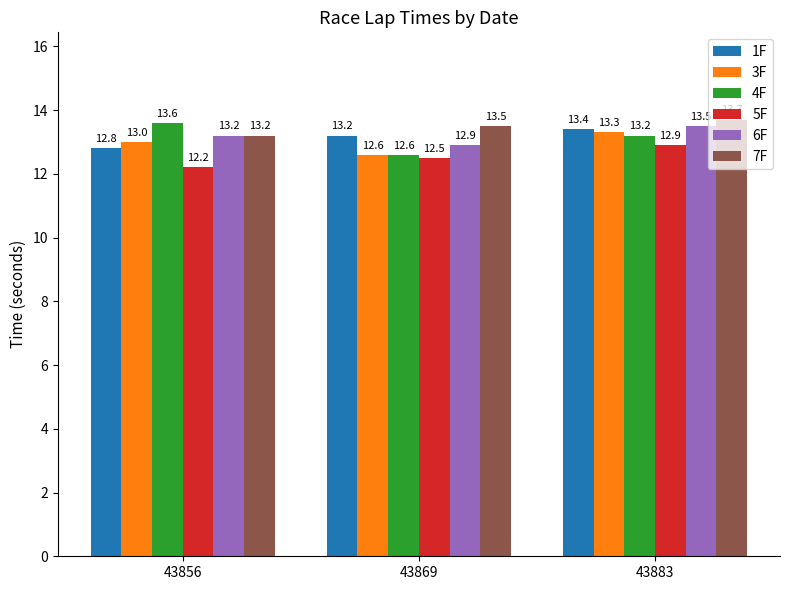

Rank the series by their maximum value, from lowest to highest.

5F, 3F, 1F, 6F, 4F, 7F